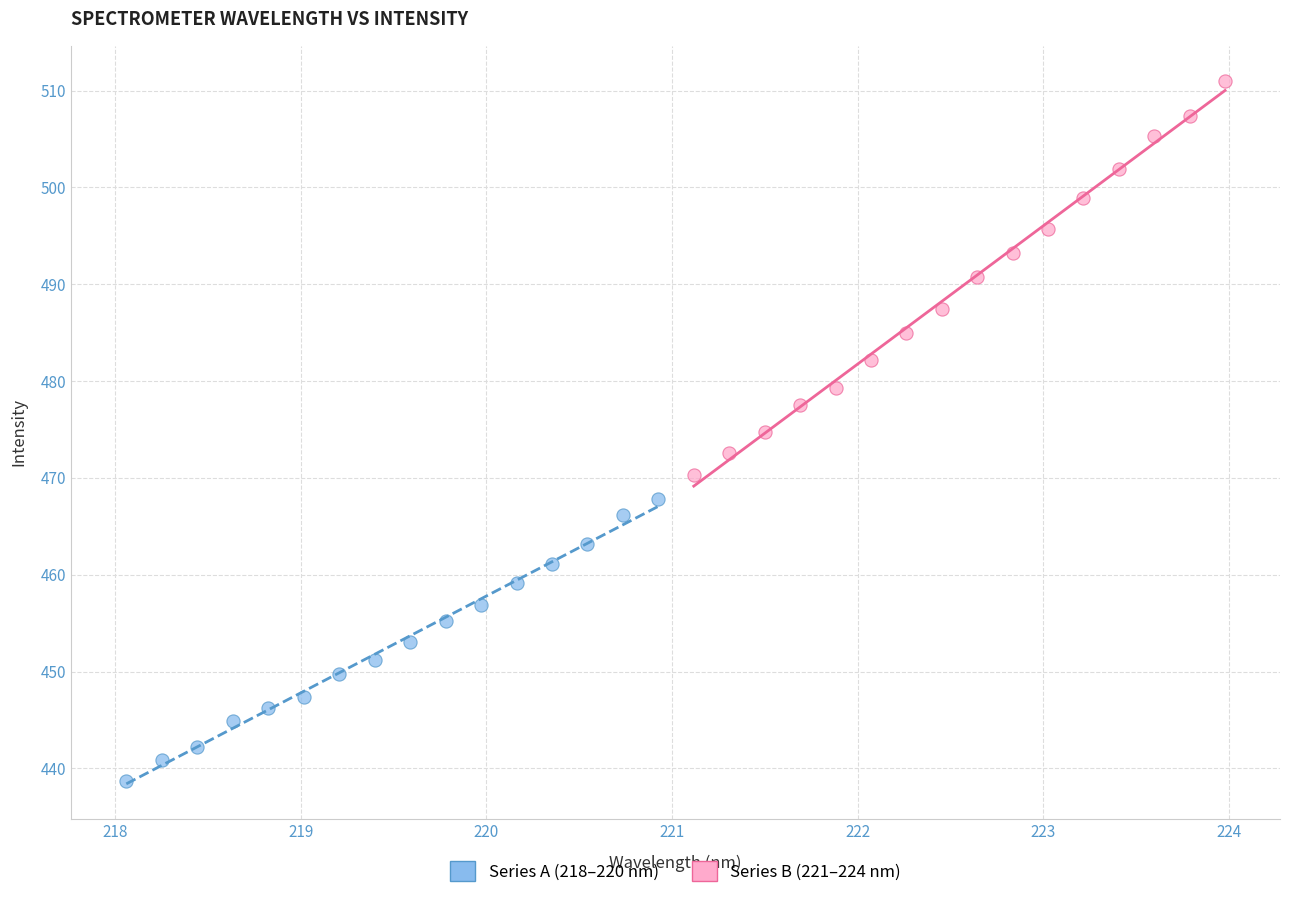

Which series contains the highest Y value?

Series B (221–224 nm)